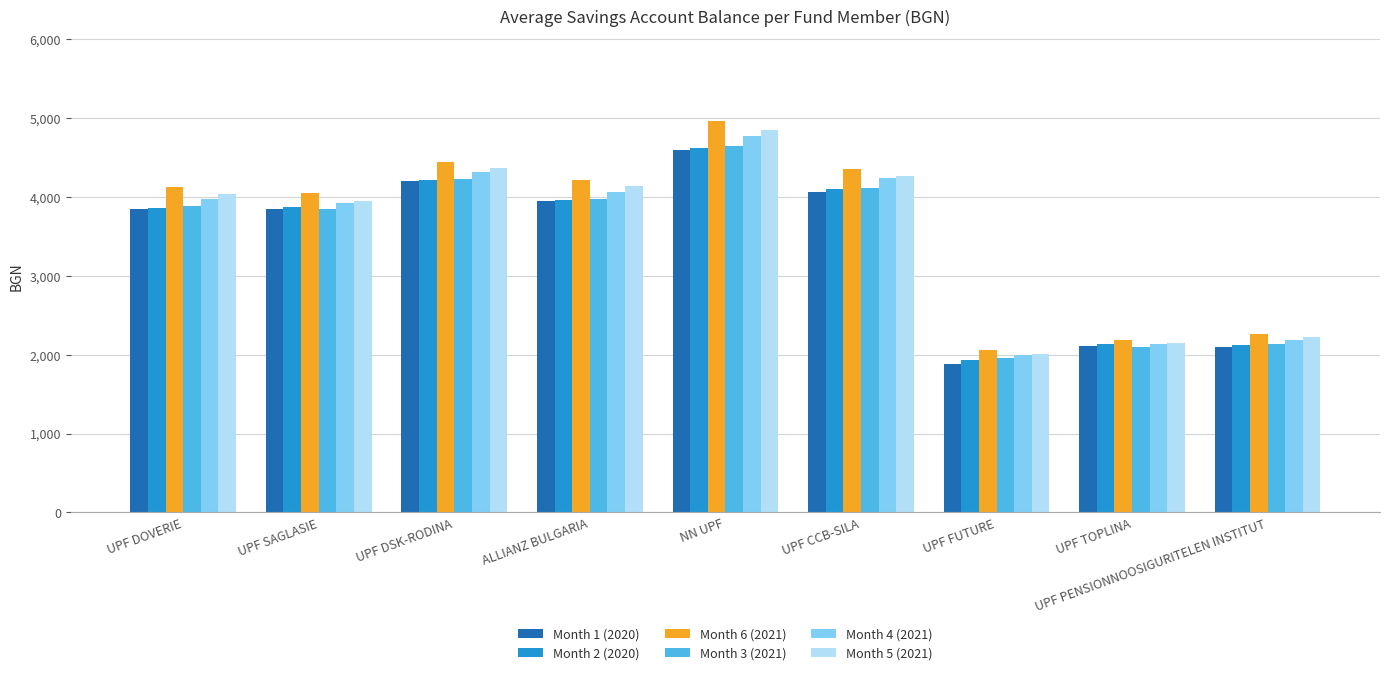

Which label corresponds to the smallest value in the chart?

UPF FUTURE